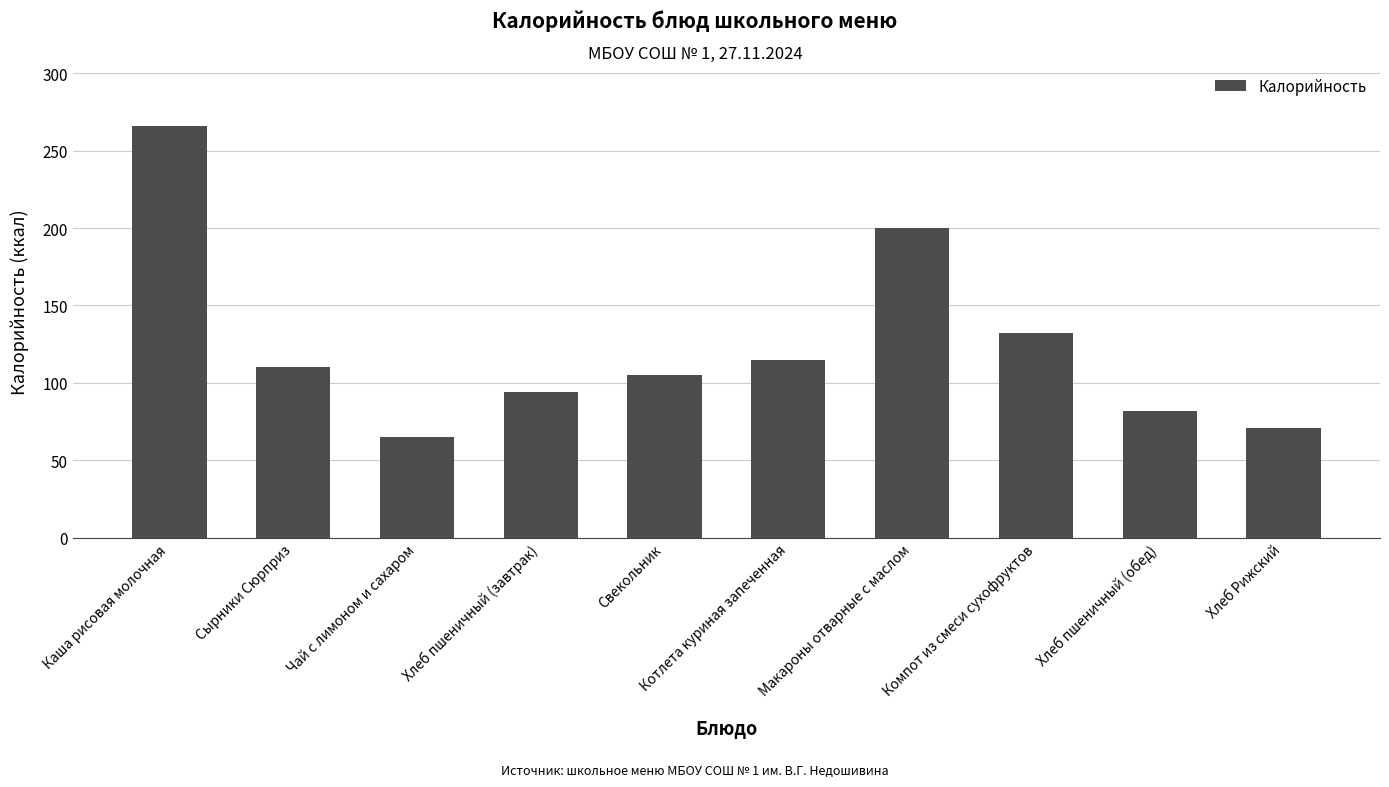

Does the chart contain any negative values?

No